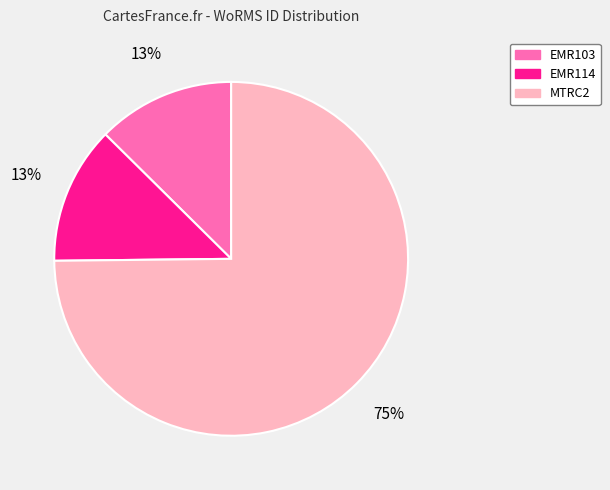

Between EMR103 and MTRC2, which is larger?

MTRC2